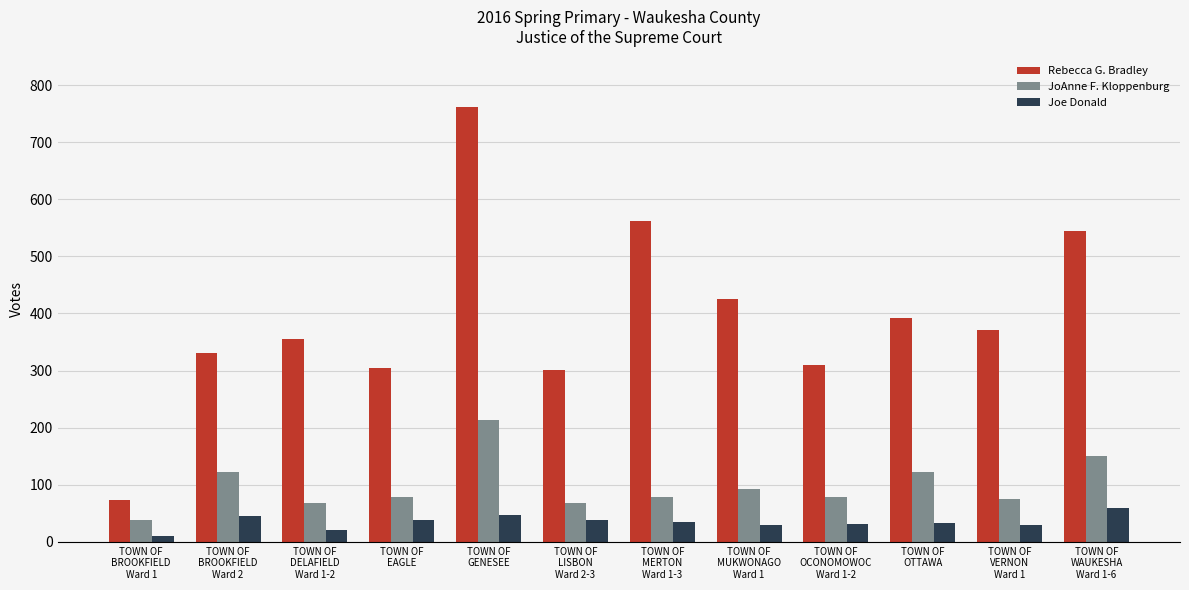

What is the highest value of the Rebecca G. Bradley series?

761